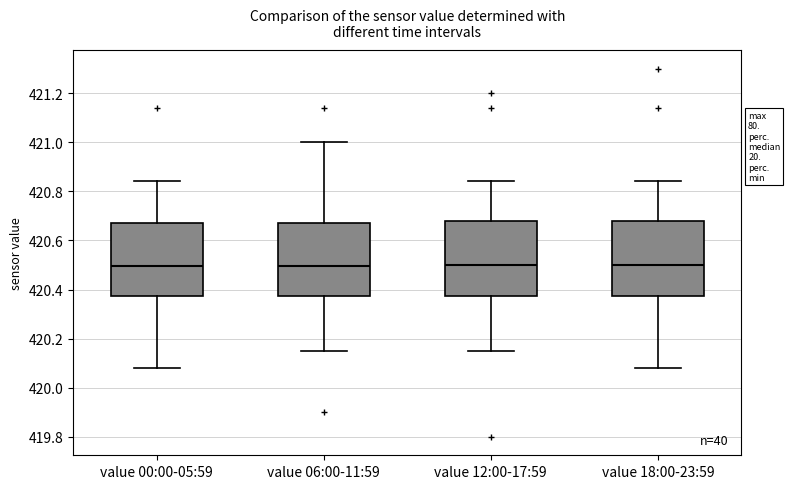

Reading left to right, read every box against the y-axis: the position of its median line, the range the box covers, and the ends of its whiskers. The values are not printed on the chart, so give them approximately, as read against the axis.

value 00:00-05:59: median 420.50, box 420.38 to 420.68, whiskers 420.08 to 420.84
value 06:00-11:59: median 420.50, box 420.38 to 420.68, whiskers 420.16 to 421.00
value 12:00-17:59: median 420.50, box 420.38 to 420.68, whiskers 420.16 to 420.84
value 18:00-23:59: median 420.50, box 420.38 to 420.68, whiskers 420.08 to 420.84